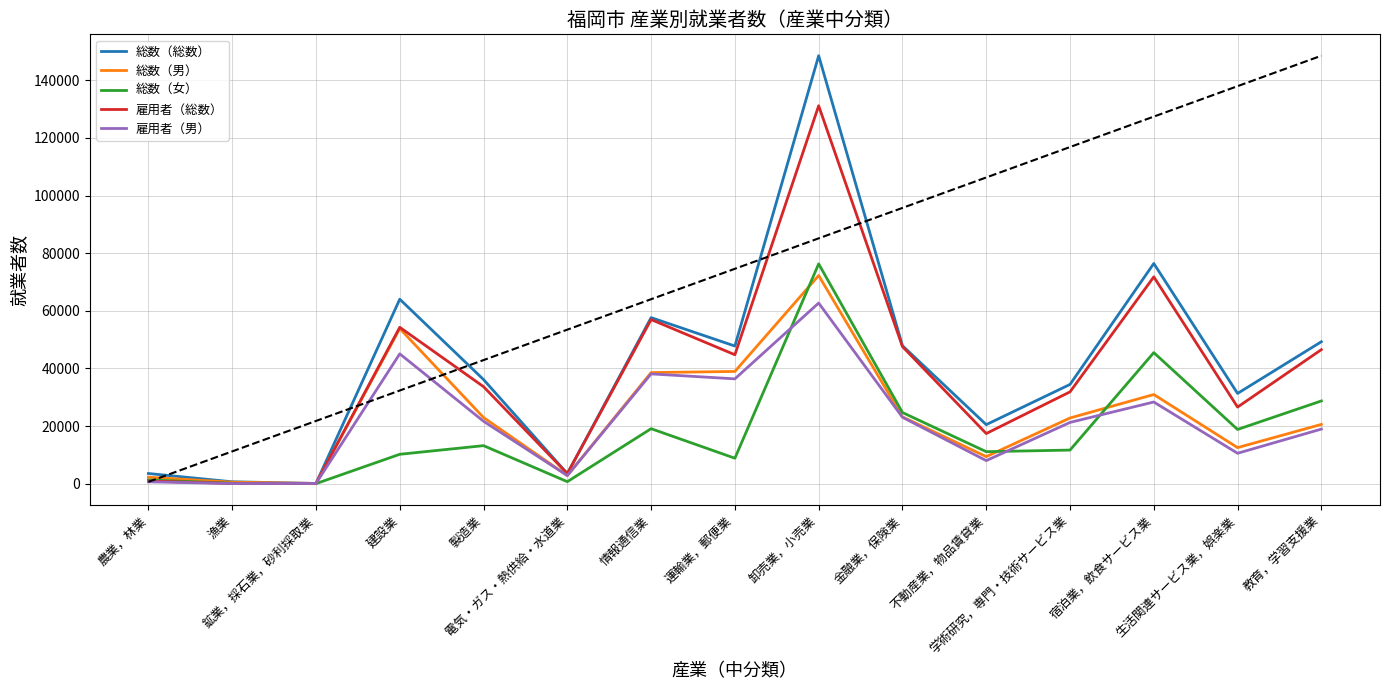

Which series has the largest range (max minus min)?

総数（総数）